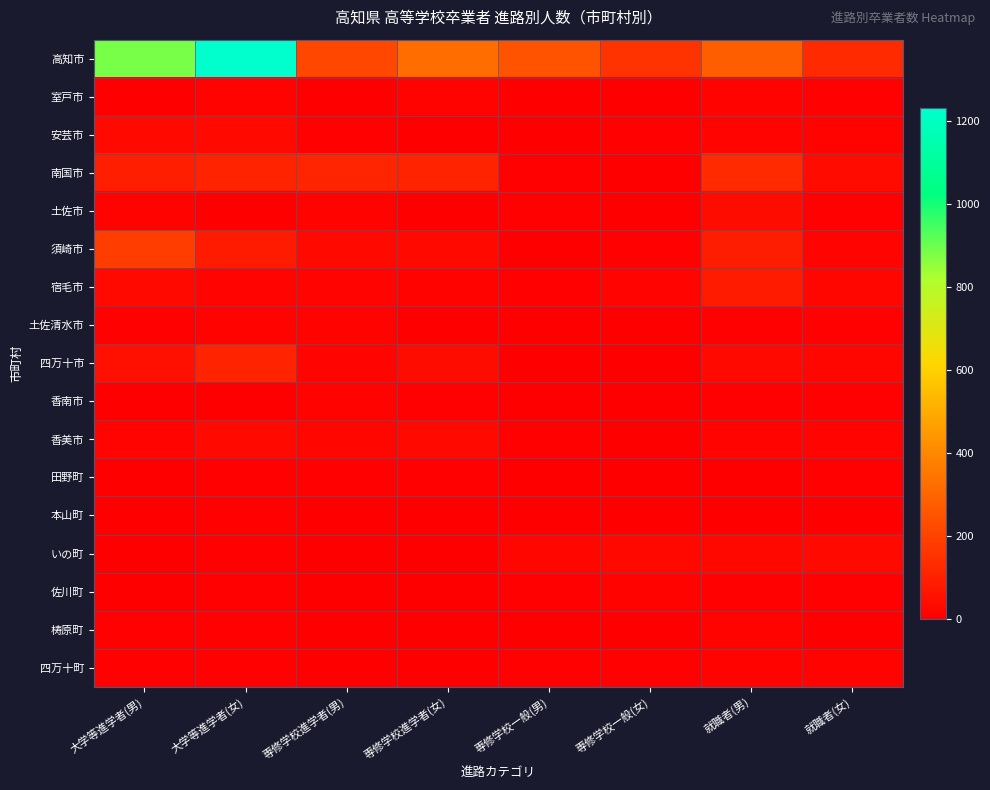

What is the difference between the highest and lowest values at 専修学校進学者(女)?

318